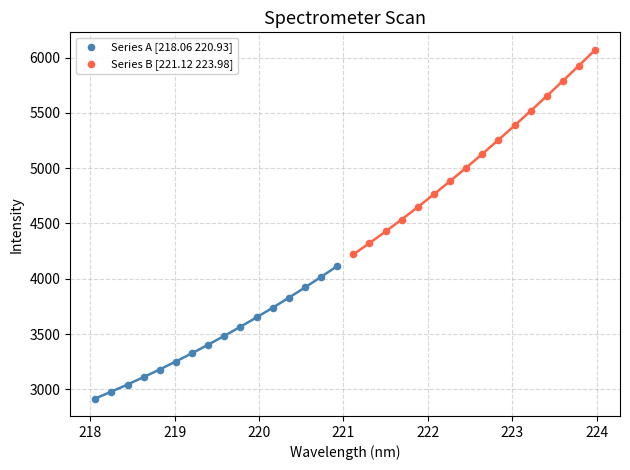

Which series contains the lowest Y value?

Series A [218.06 220.93]